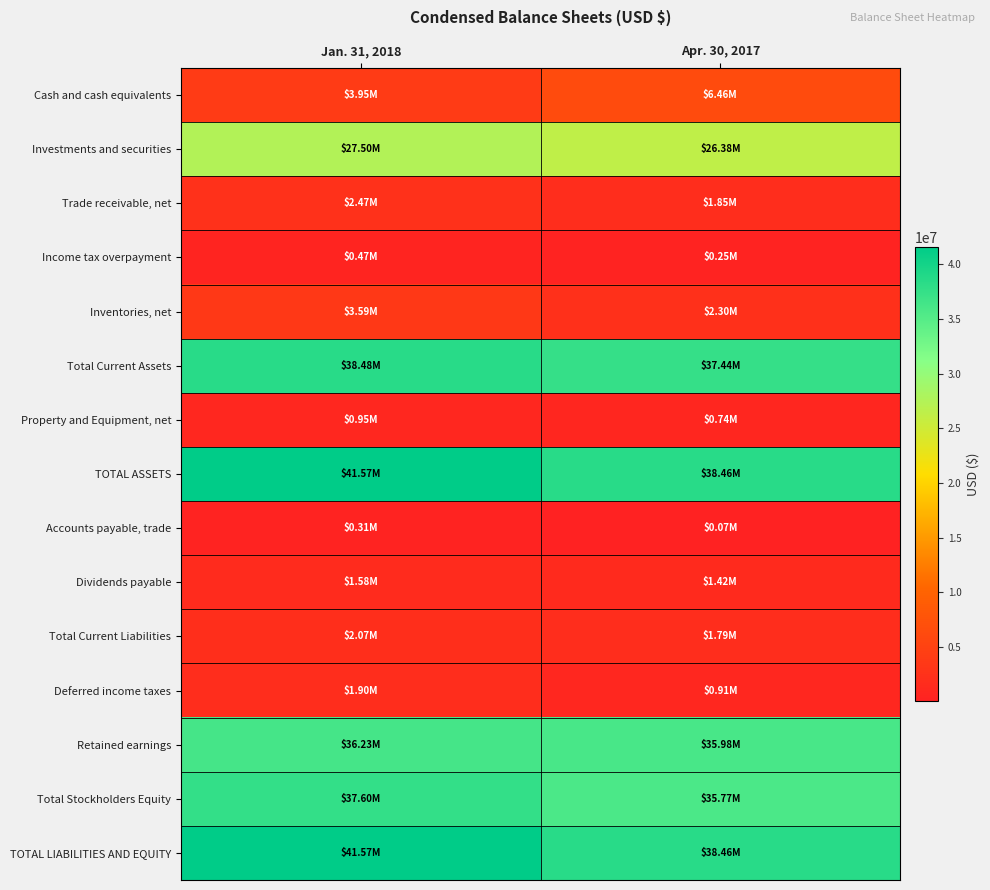

Which category has the lowest value across all series?

Apr. 30, 2017